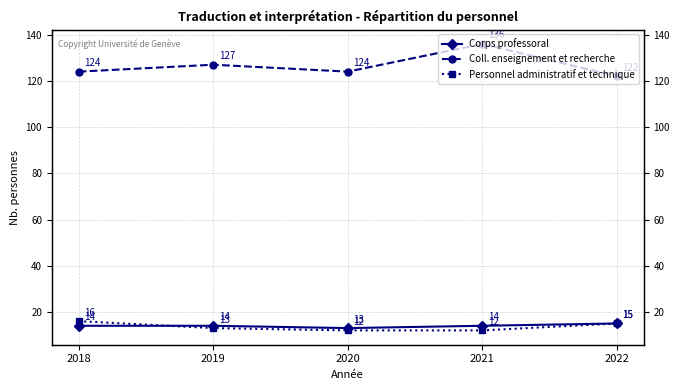

At which label is Personnel administratif et technique closest to 14?

2019